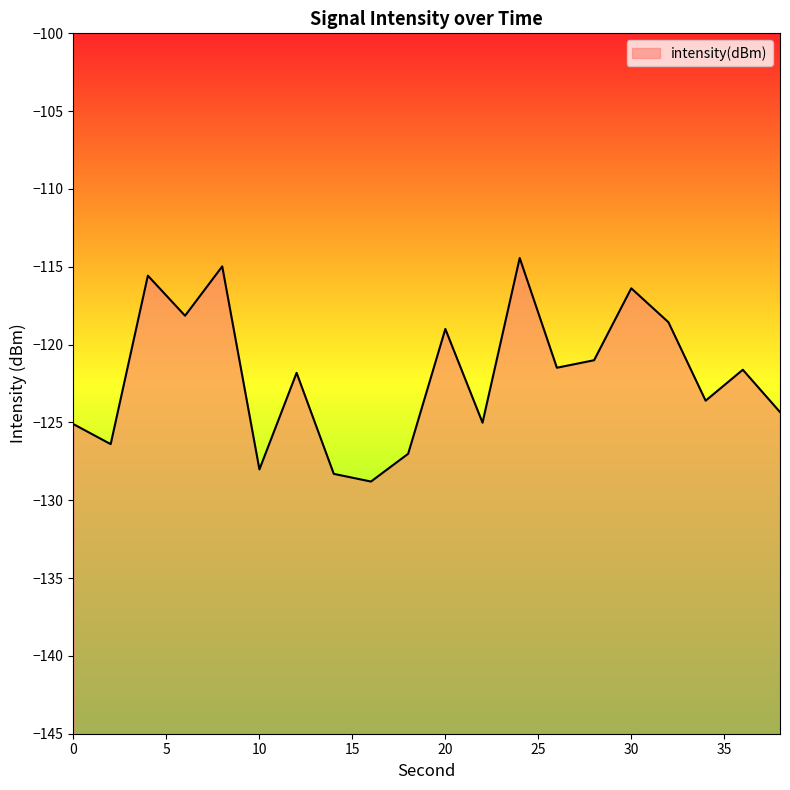

Rank the categories by value from highest to lowest.

24, 8, 4, 30, 6, 32, 20, 28, 26, 36, 12, 34, 38, 22, 0, 2, 18, 10, 14, 16